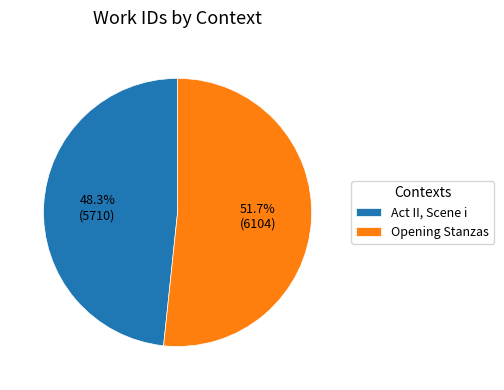

Approximately how many times larger is the value at Act II, Scene i compared to Opening Stanzas?

0.9